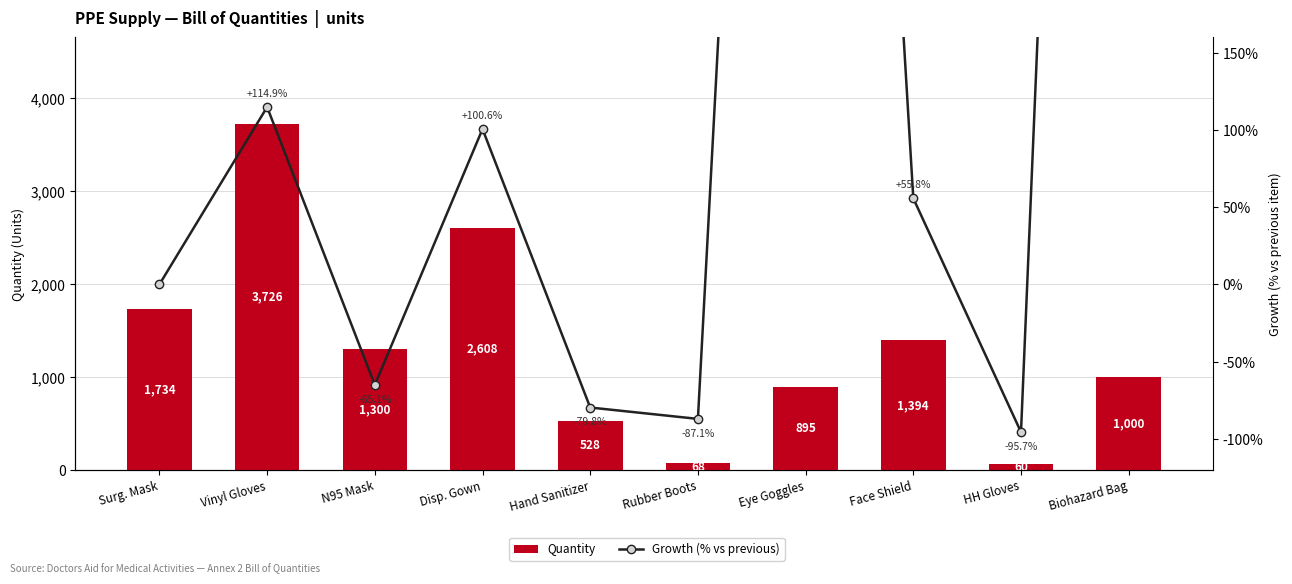

What is the total value across all series at Vinyl Gloves?

3840.9